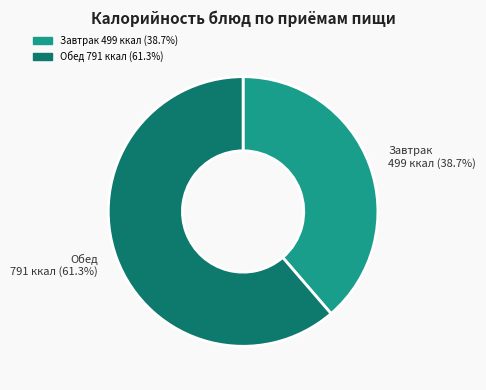

Does any single category account for the majority?

Yes